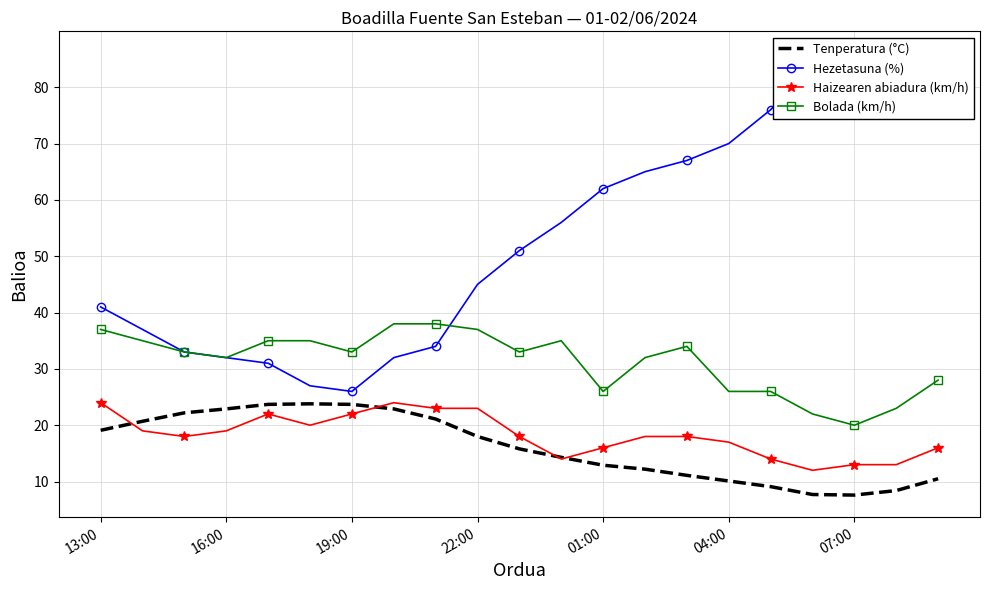

True or false: Haizearen abiadura (km/h) and Bolada (km/h) intersect in this chart.

False